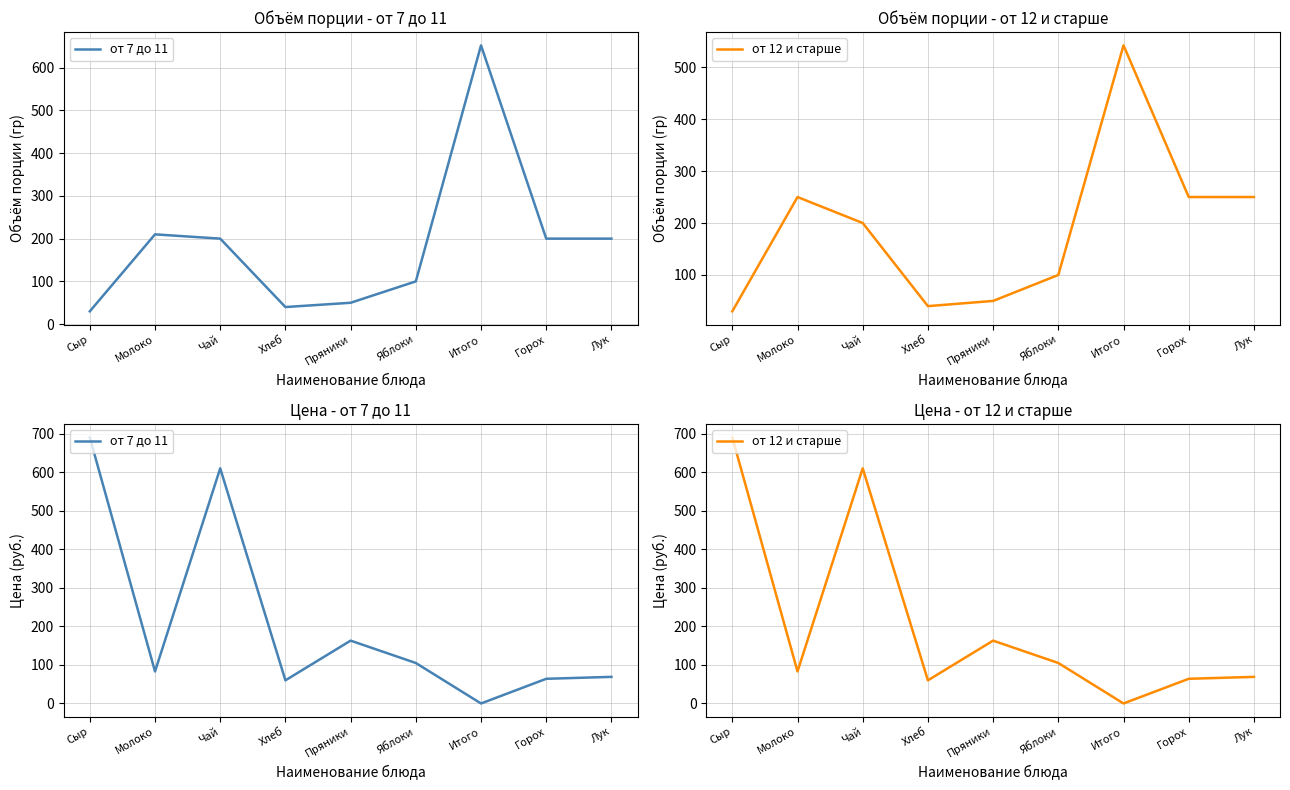

What is the difference between the от 7 до 11 values at Пряники and Горох?

99